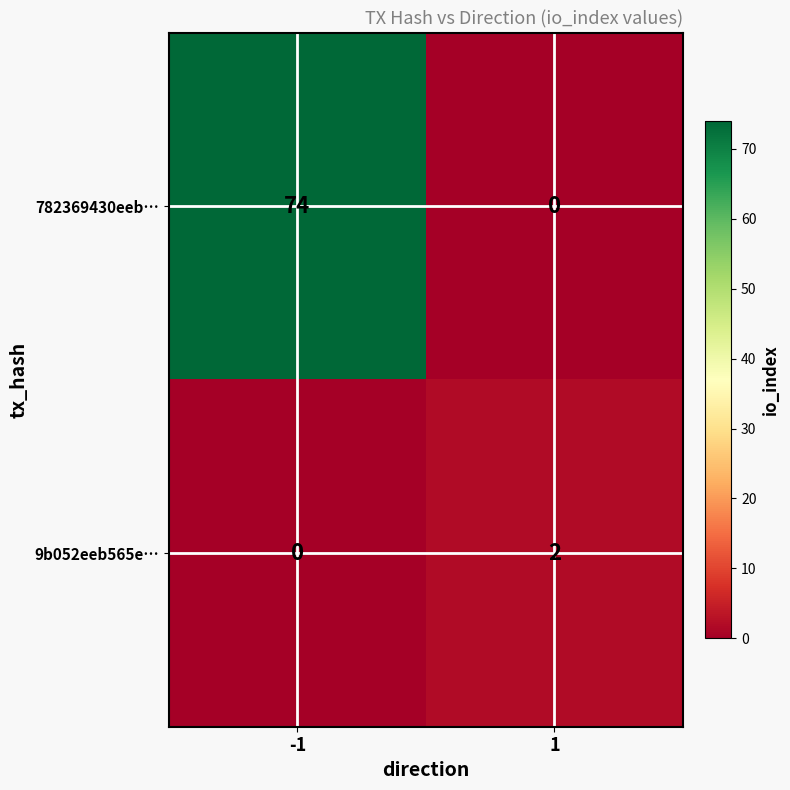

Reading left to right, transcribe all the data shown in this chart.

782369430eeb…: 74	0
9b052eeb565e…: 0	2